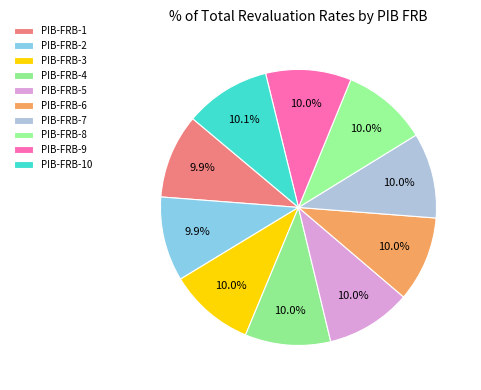

How much of the chart is everything except PIB-FRB-7?

90.0%